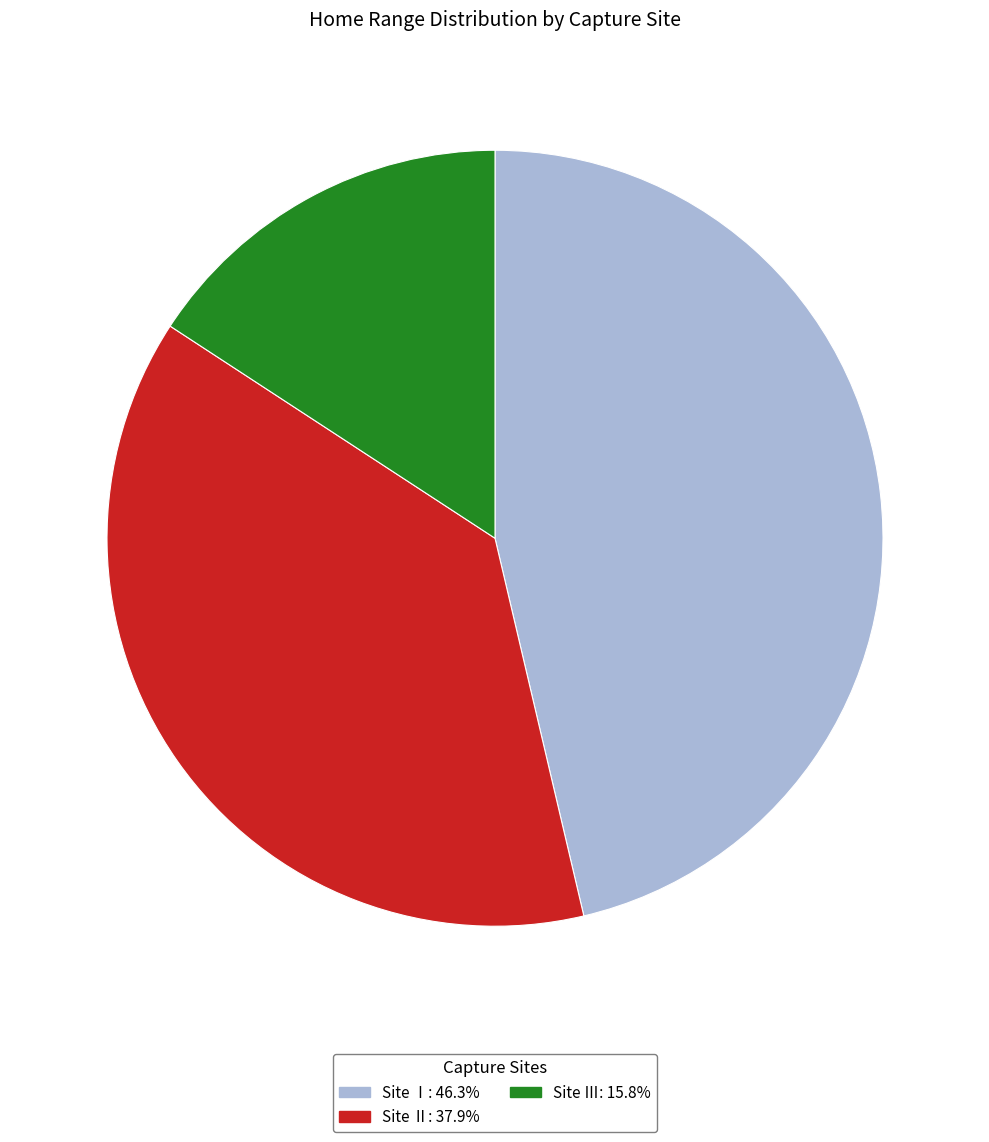

Does any single category account for the majority?

No